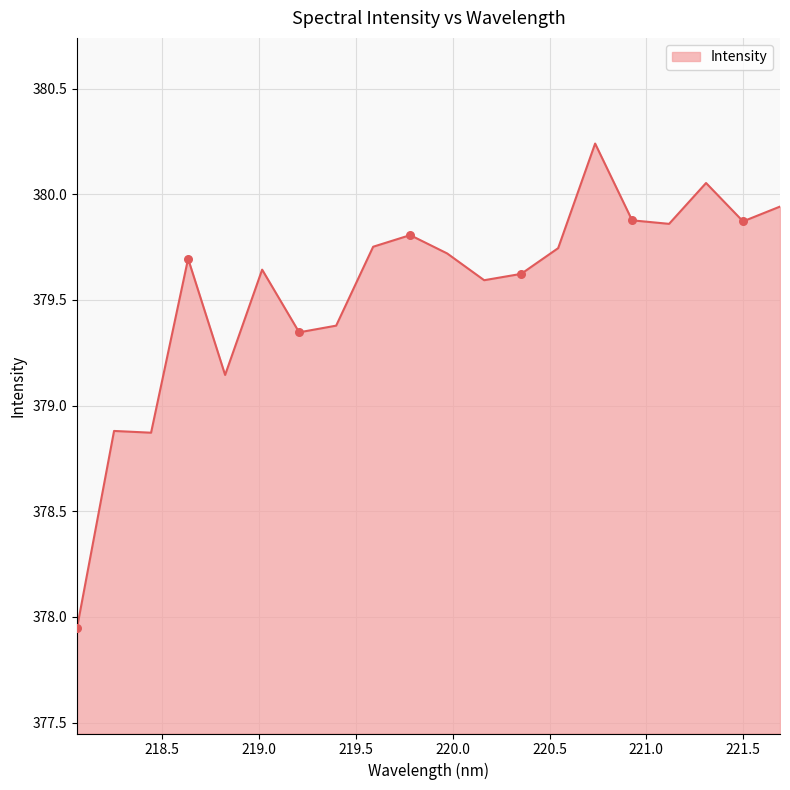

Does the chart have visible grid lines?

Yes